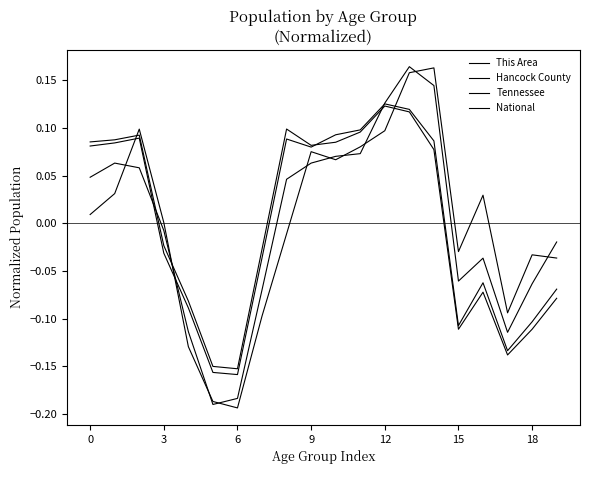

How many lines are shown in the chart?

4